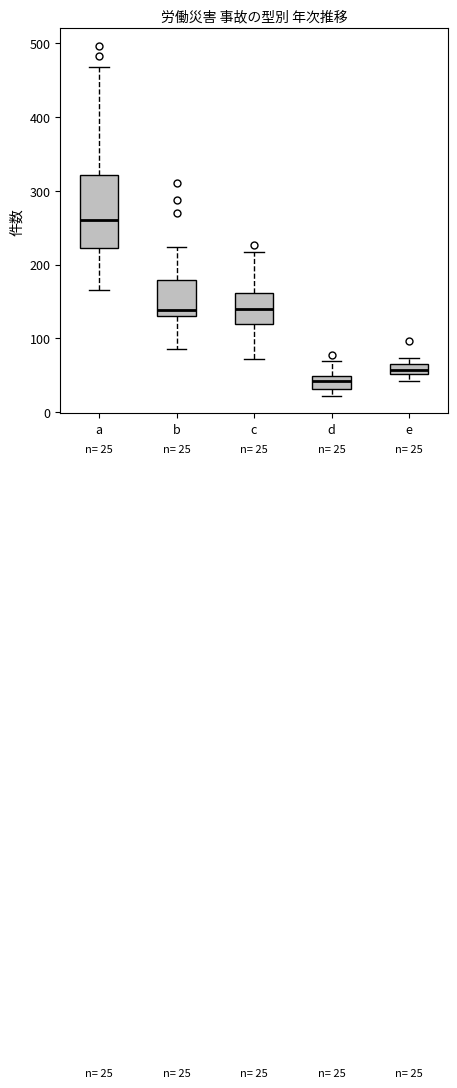

Comparing the boxes themselves (not the whiskers), which one is the tallest?

a